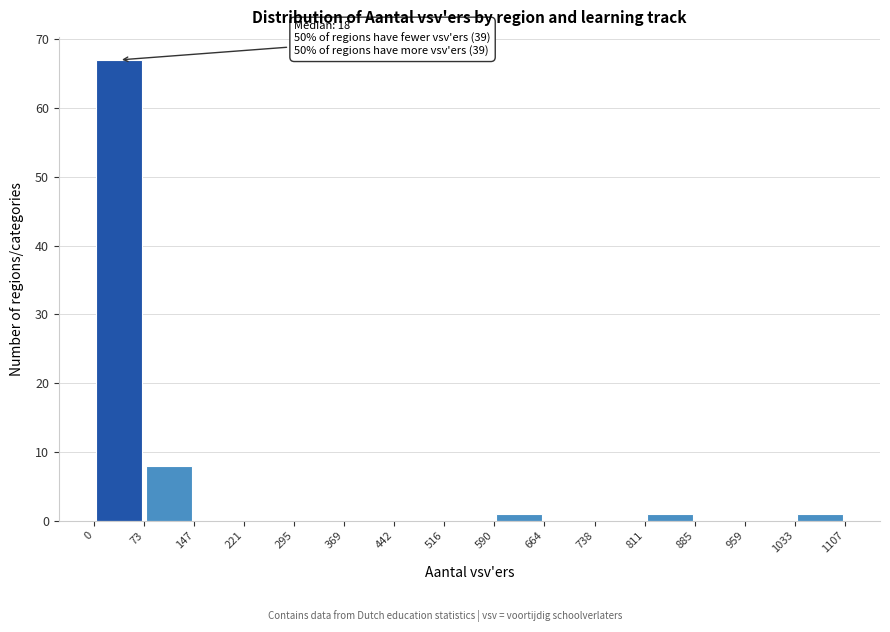

Which range on the x-axis has the tallest bar?

0 to 73